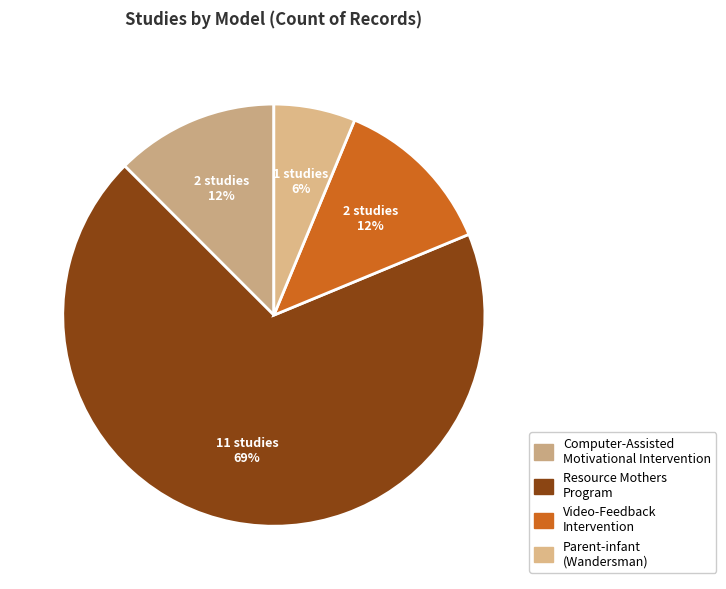

Rank the categories by value from highest to lowest.

Resource Mothers Program, Computer-Assisted Motivational Intervention, Video-Feedback Intervention to promote, Parent-infant (Wandersman)